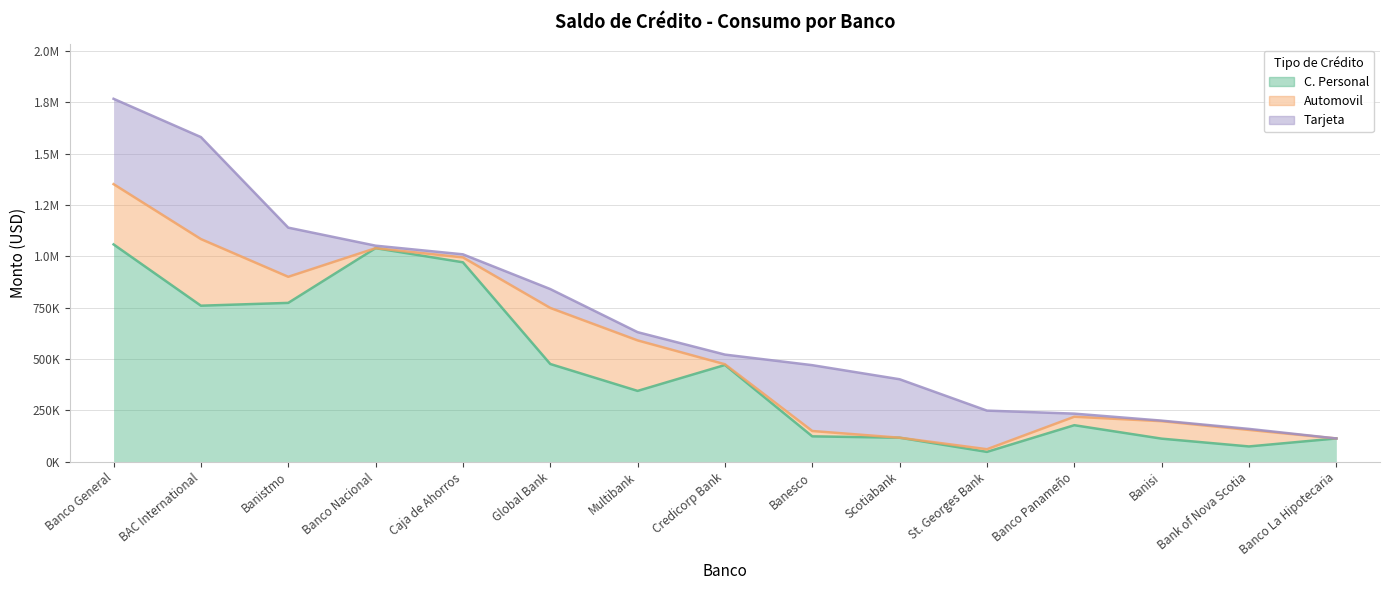

Which has a higher value, Credicorp Bank or Banco La Hipotecaria?

Credicorp Bank